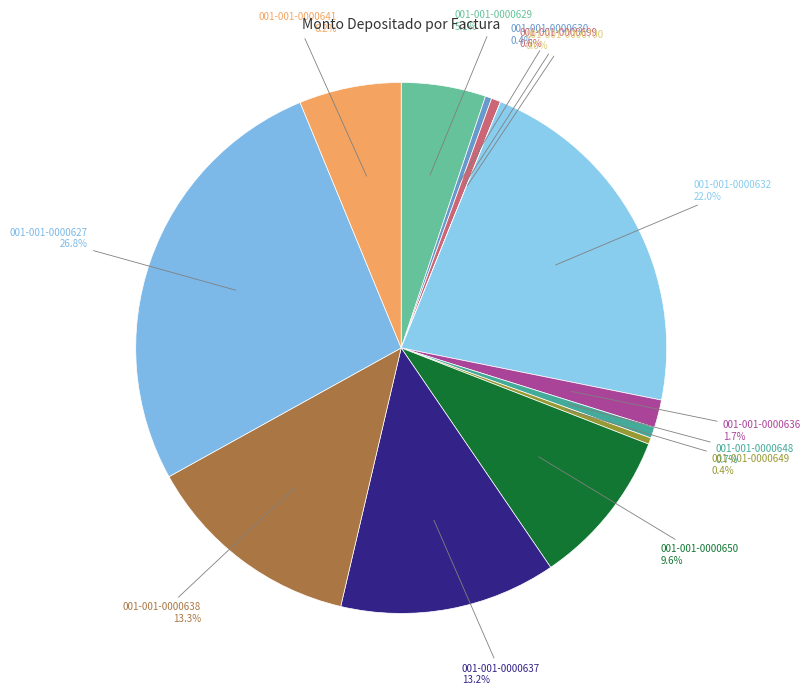

Is there any slice that represents more than half of the pie?

No